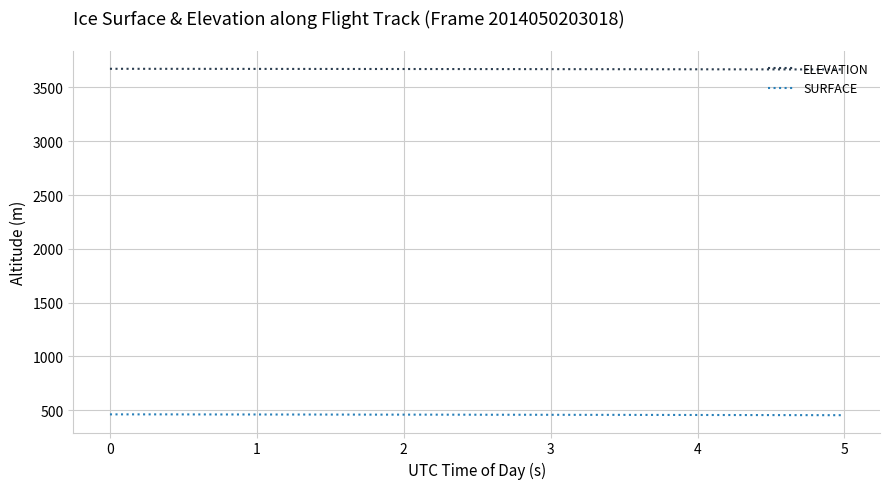

Is this an area chart (filled region under the line)?

No